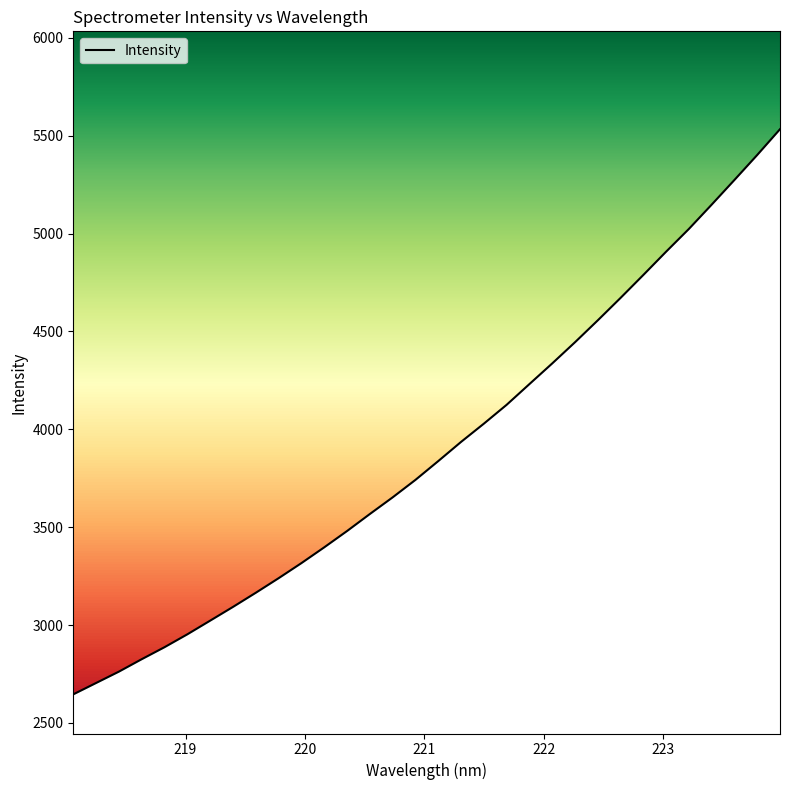

What is the maximum value shown in the chart?

5533.2